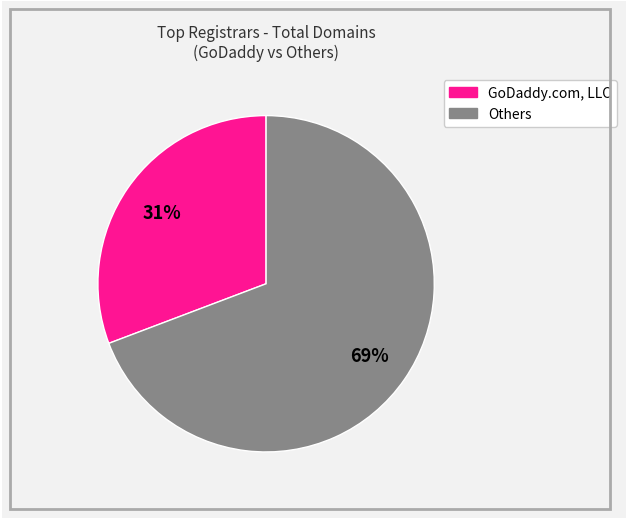

Is there any slice that represents more than half of the pie?

Yes